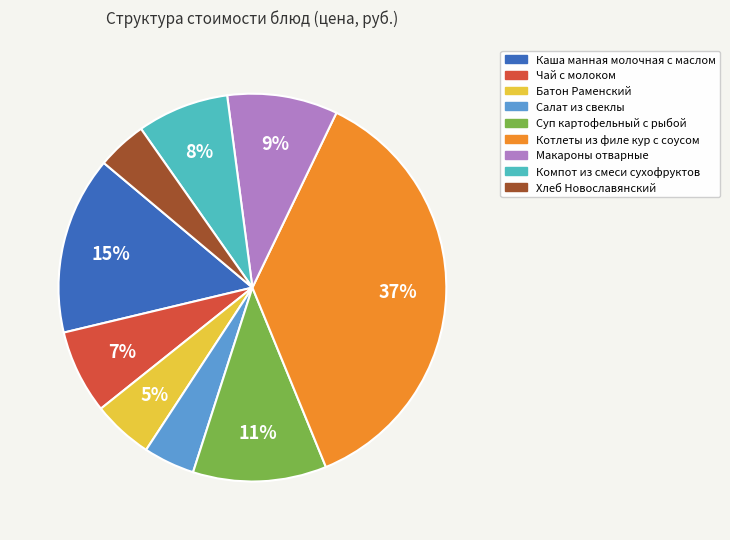

What percentage is the Чай с молоком slice, to the nearest percent?

7%